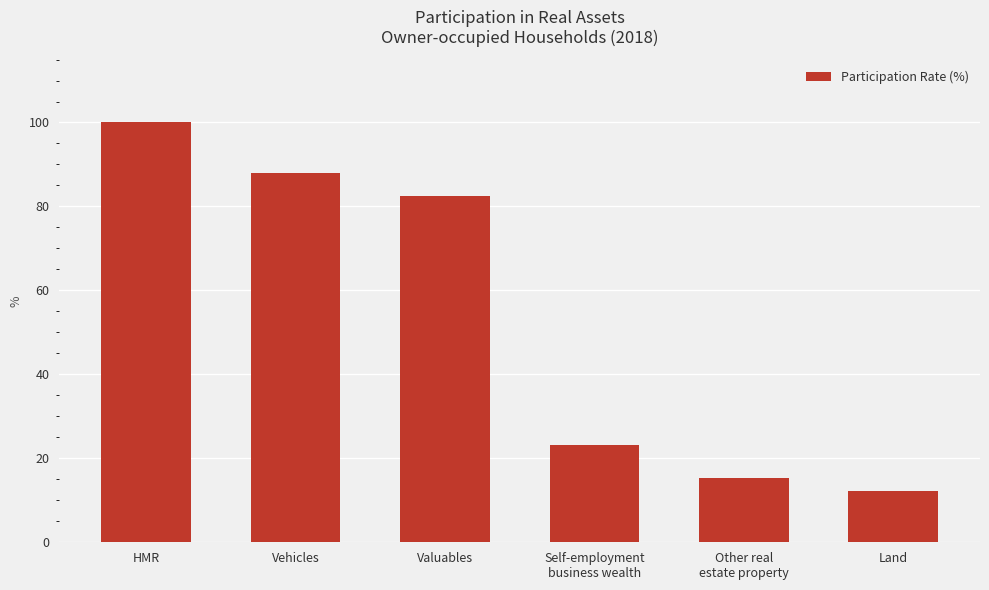

What is the ratio of the value at Valuables to the value at Vehicles?

0.9